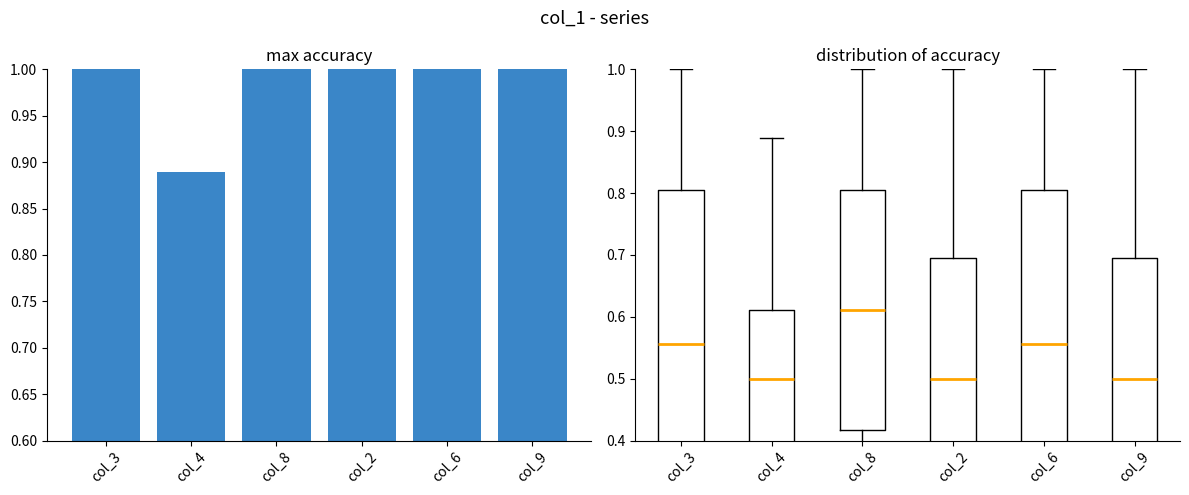

Are the bars grouped side by side (vs. stacked)?

No